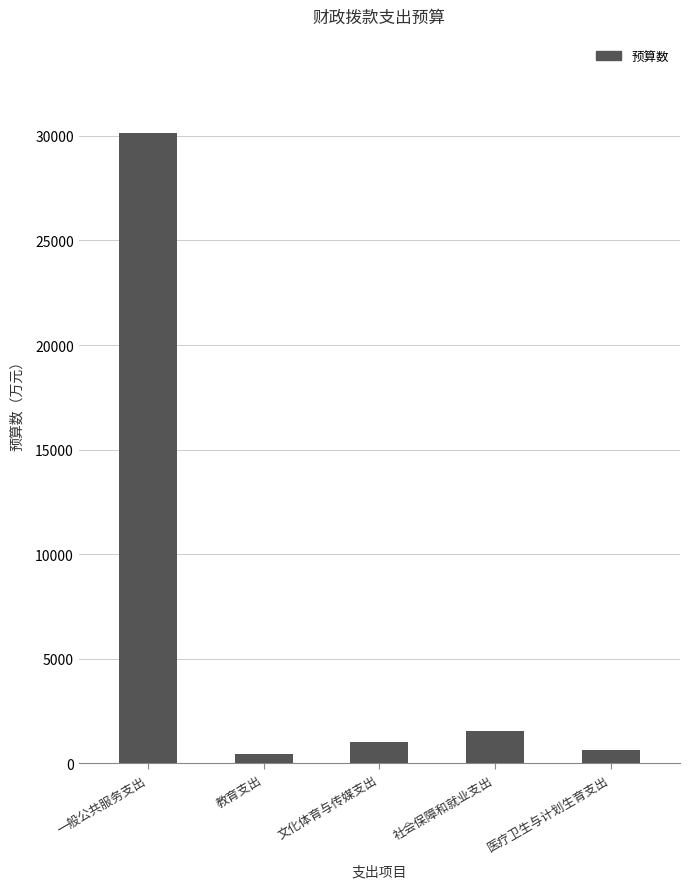

What is the label of the 4th bar from the left?

社会保障和就业支出